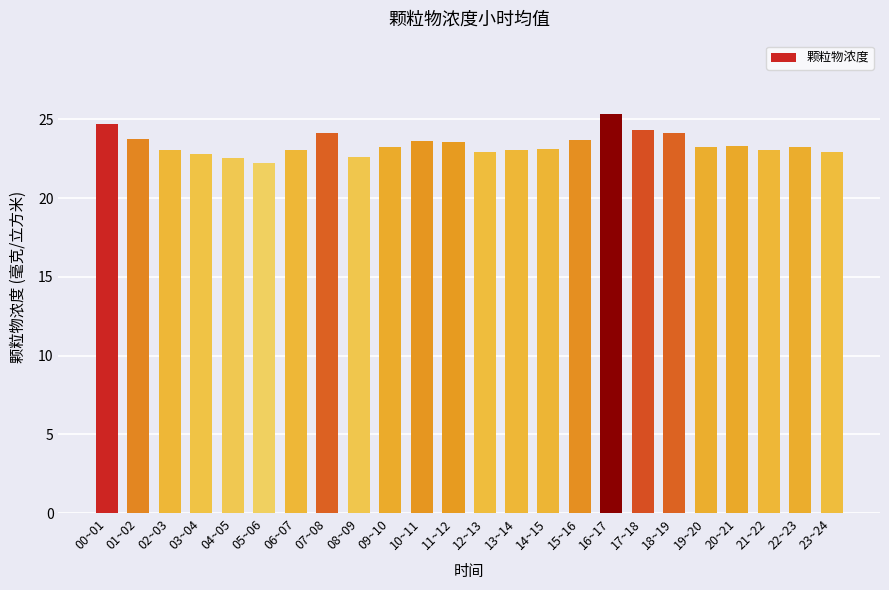

What is the difference between the maximum and minimum values?

3.1